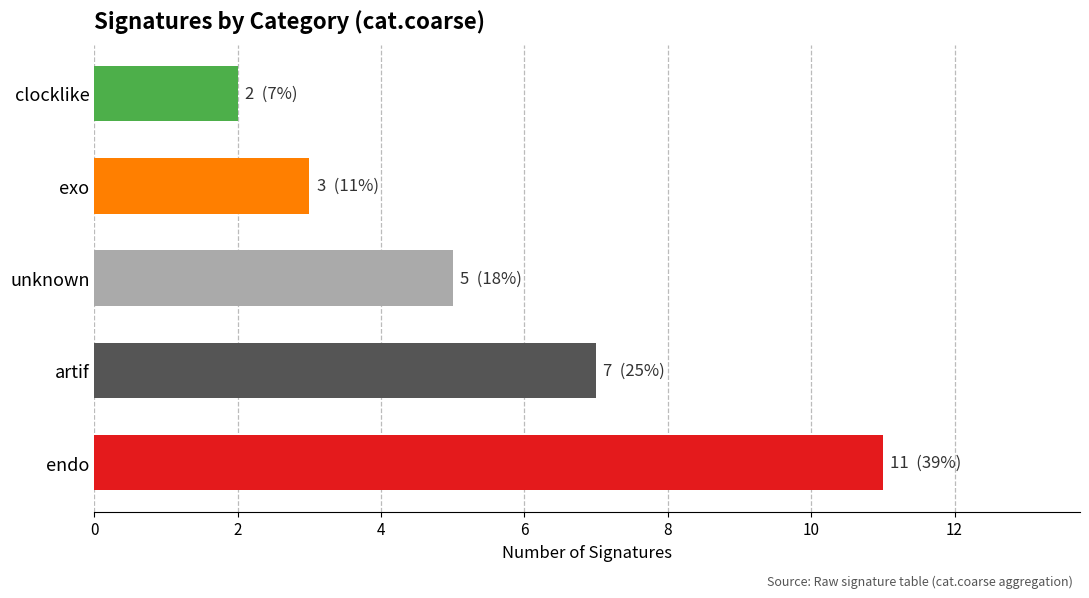

What is the ratio of the value at endo to the value at exo?

3.7